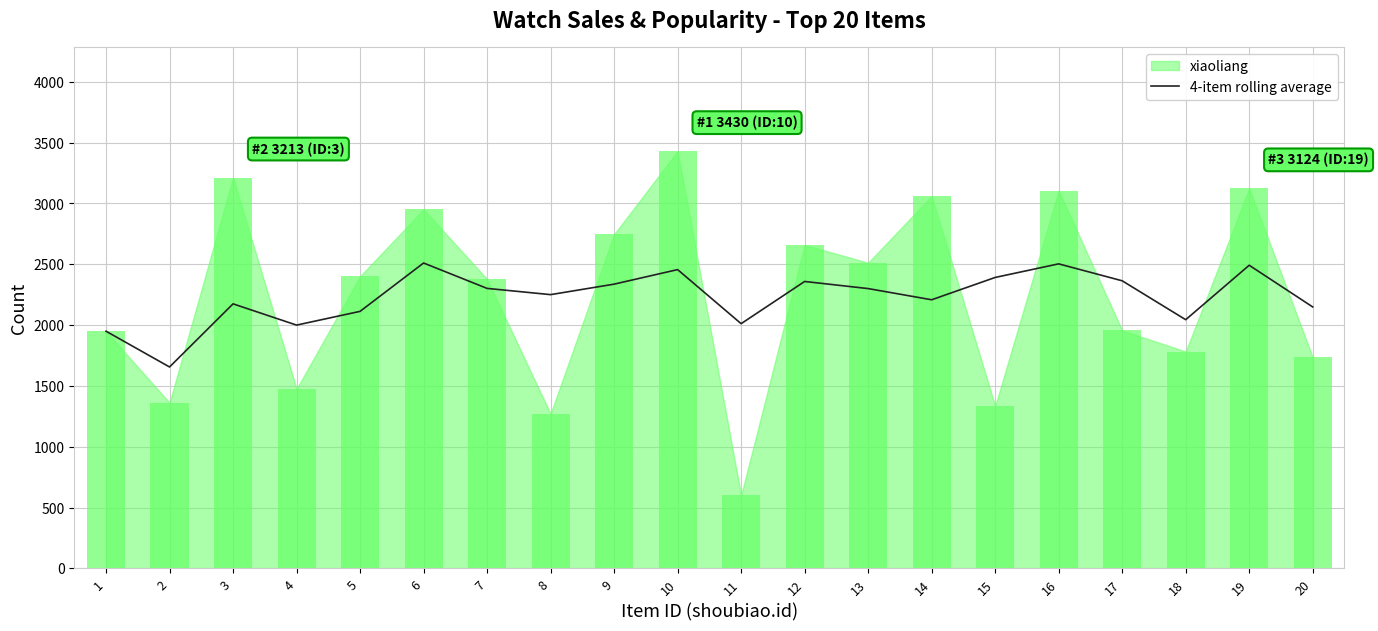

Which category has the highest value across all series?

6